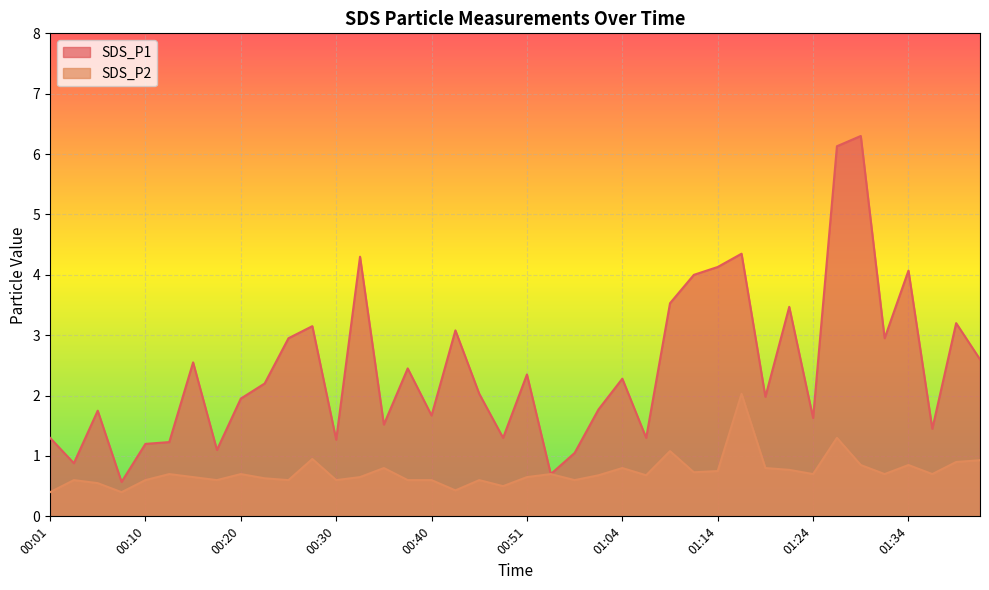

Which series has the largest range (max minus min)?

SDS_P1